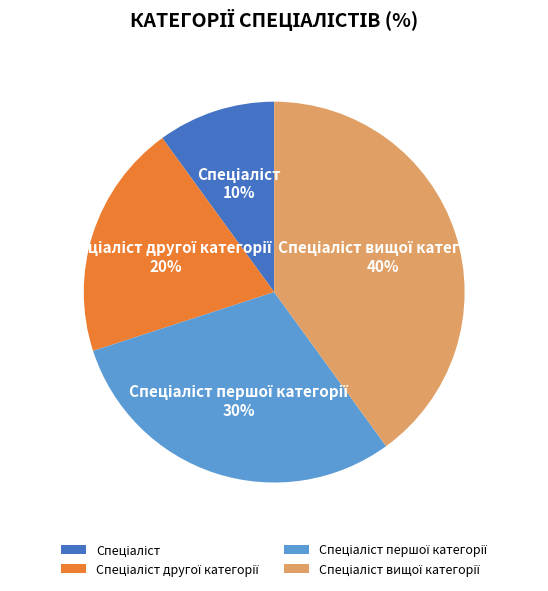

How many segments does this pie chart have?

4